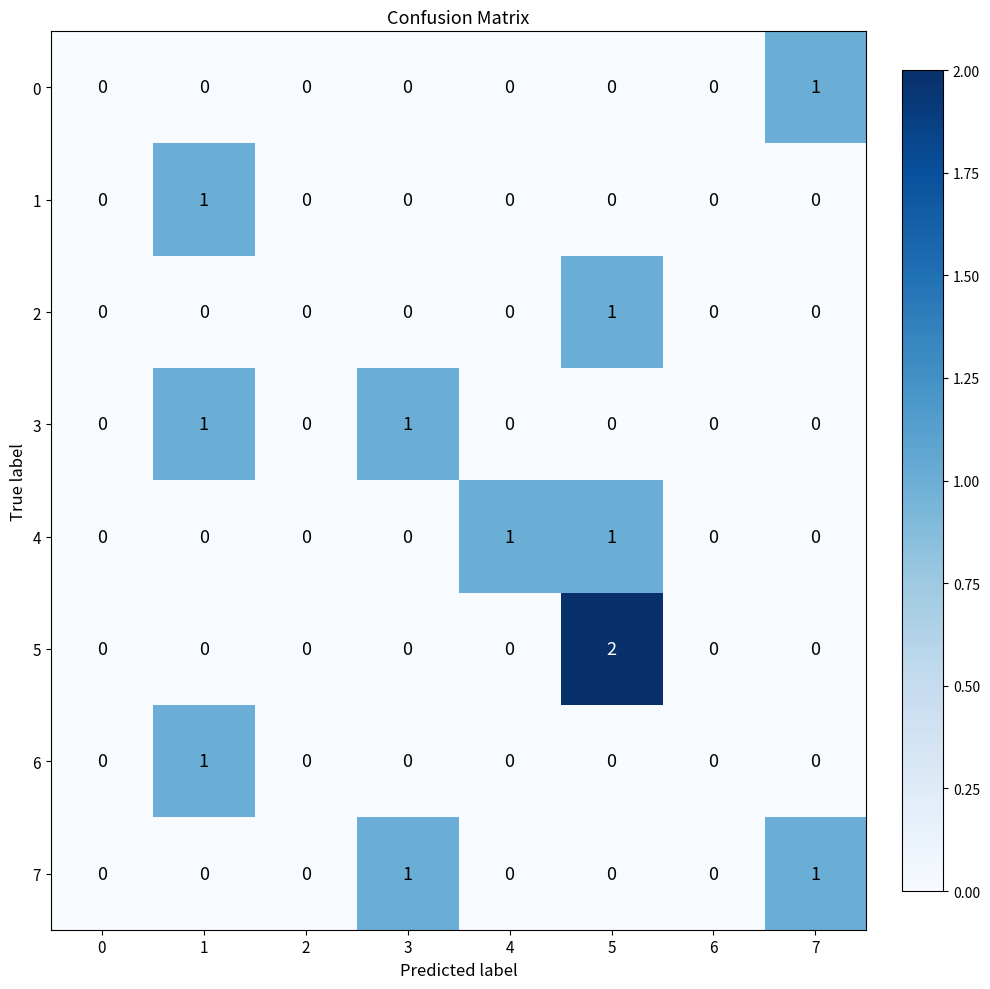

Which category has the highest value across all series?

5